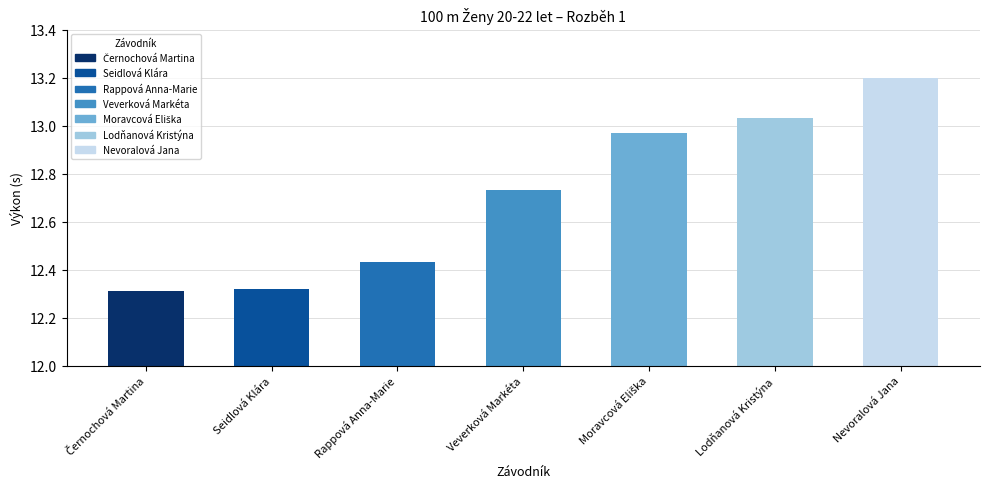

What is the label of the 3rd bar from the left?

Rappová Anna-Marie